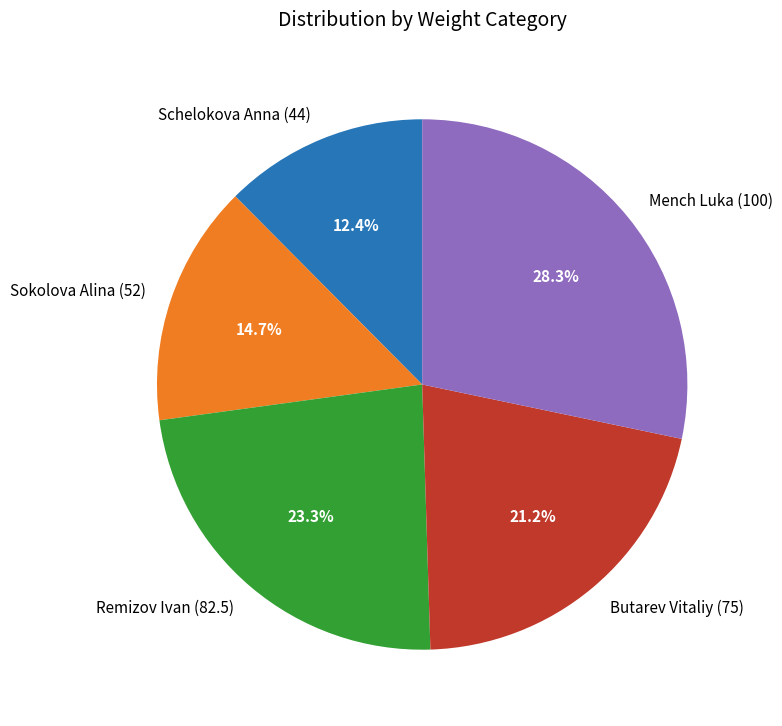

Is there any slice that represents more than half of the pie?

No